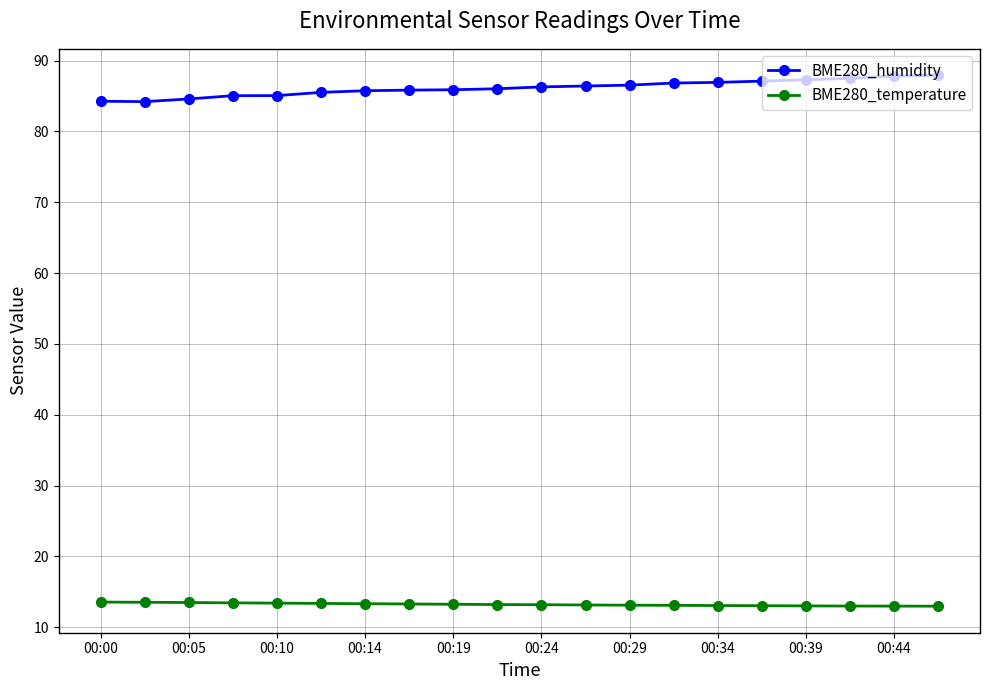

Rank the series by their average value, from lowest to highest.

BME280_temperature, BME280_humidity